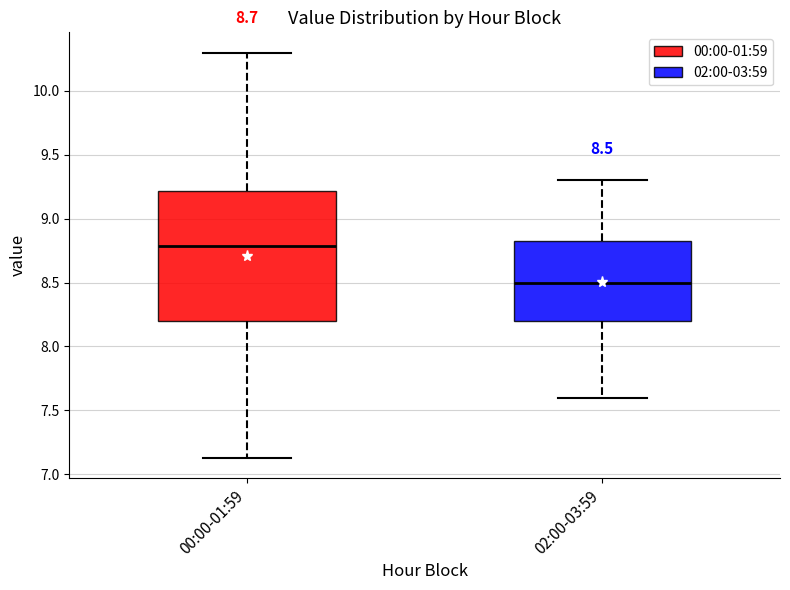

Which box's median line is the highest?

00:00-01:59